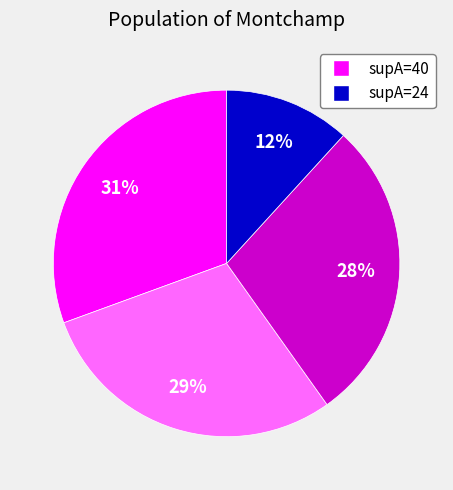

How many segments does this pie chart have?

4